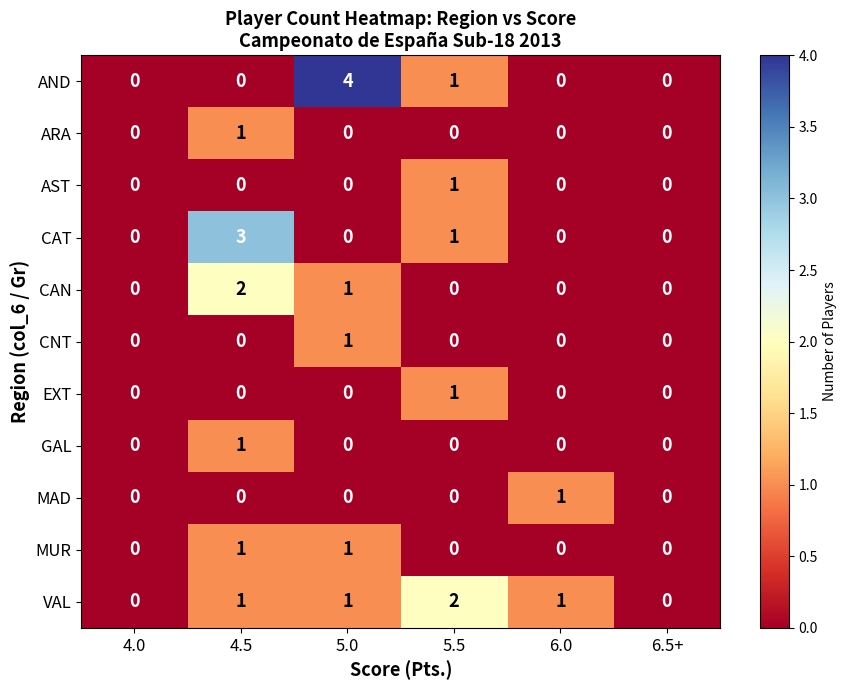

What is the total value across all series at 5.5?

6